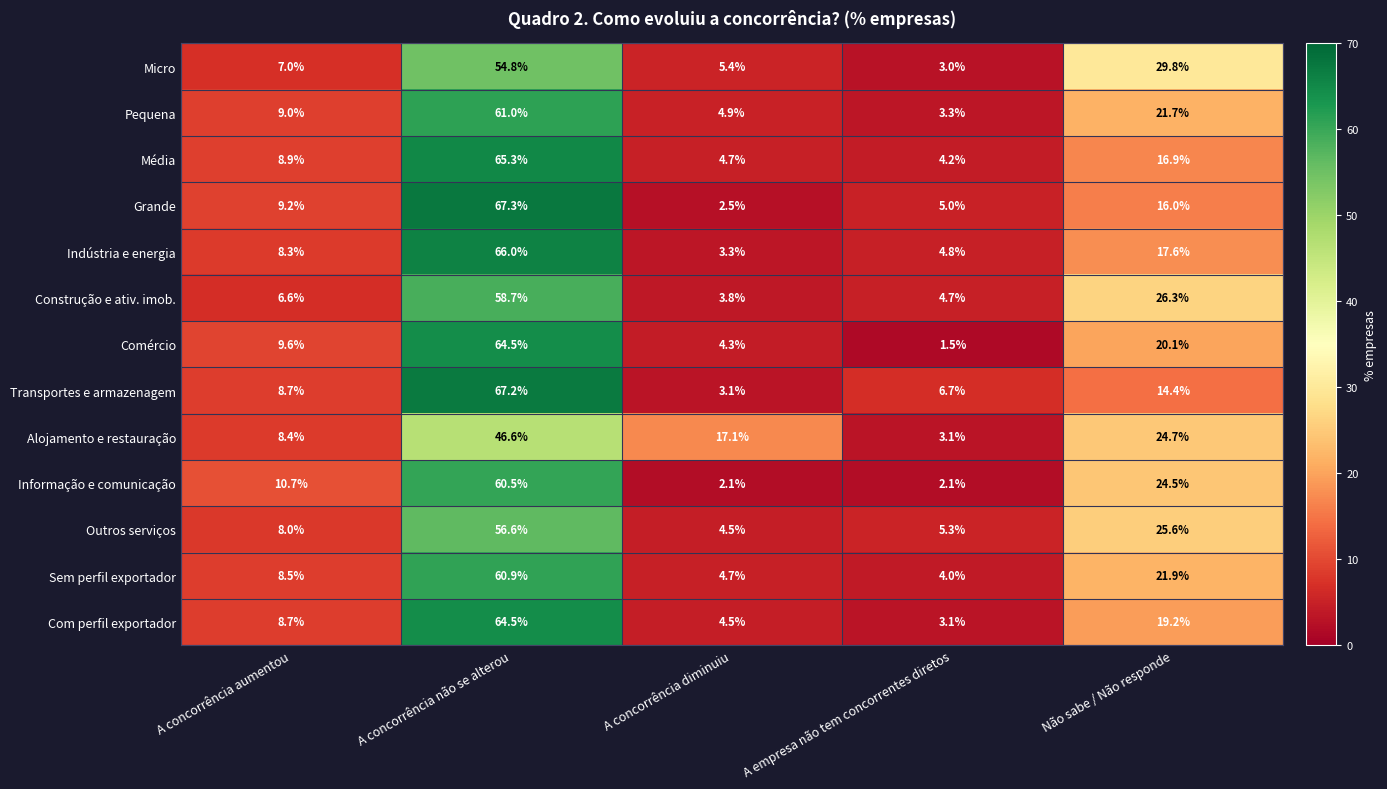

Is it true that Grande equals 107.6 at A concorrência não se alterou?

False